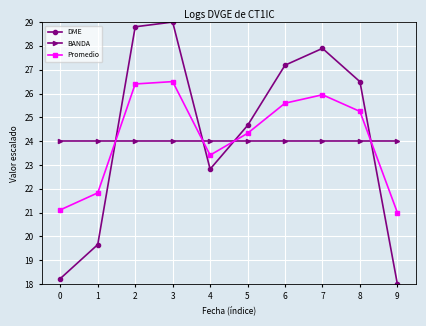

List the series in order of their peak value, highest first.

DME, Promedio, BANDA